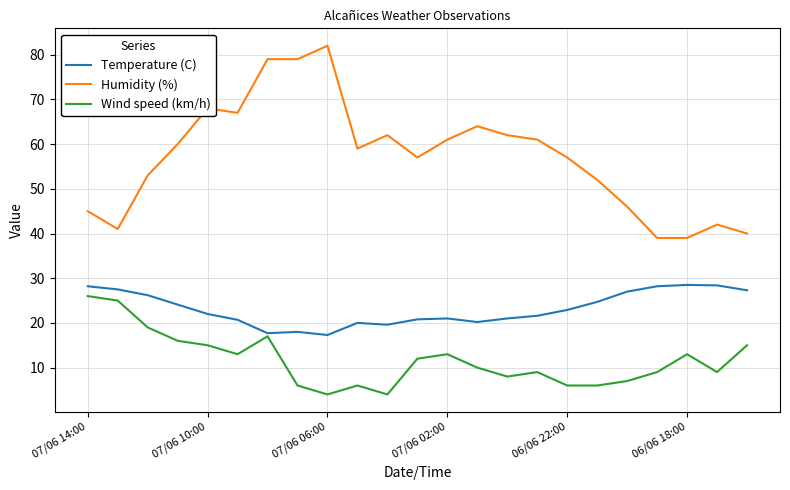

Which series has the widest spread of values?

Humidity (%)